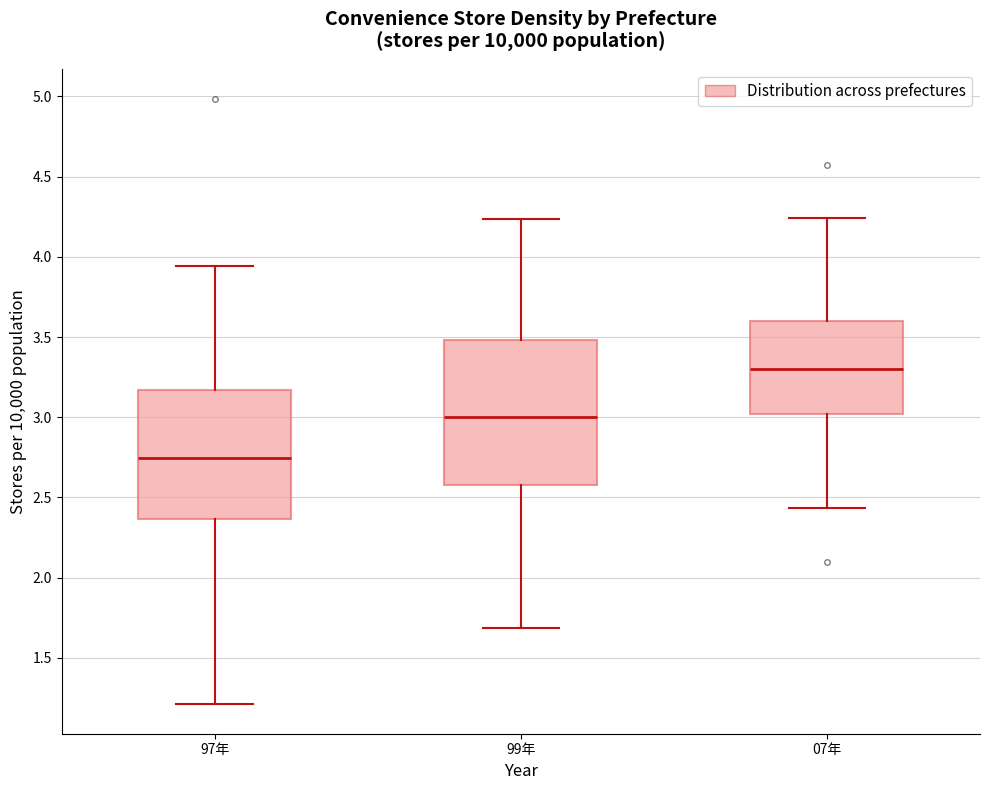

Reading left to right, read every box against the y-axis: the position of its median line, the range the box covers, and the ends of its whiskers. The values are not printed on the chart, so give them approximately, as read against the axis.

97年: median 2.75, box 2.35 to 3.15, whiskers 1.20 to 3.95
99年: median 3.00, box 2.60 to 3.50, whiskers 1.70 to 4.25
07年: median 3.30, box 3.00 to 3.60, whiskers 2.45 to 4.25